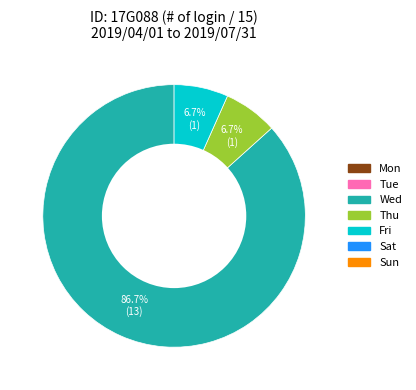

To the nearest percent, what is the difference between the largest and smallest slice percentages?

80%